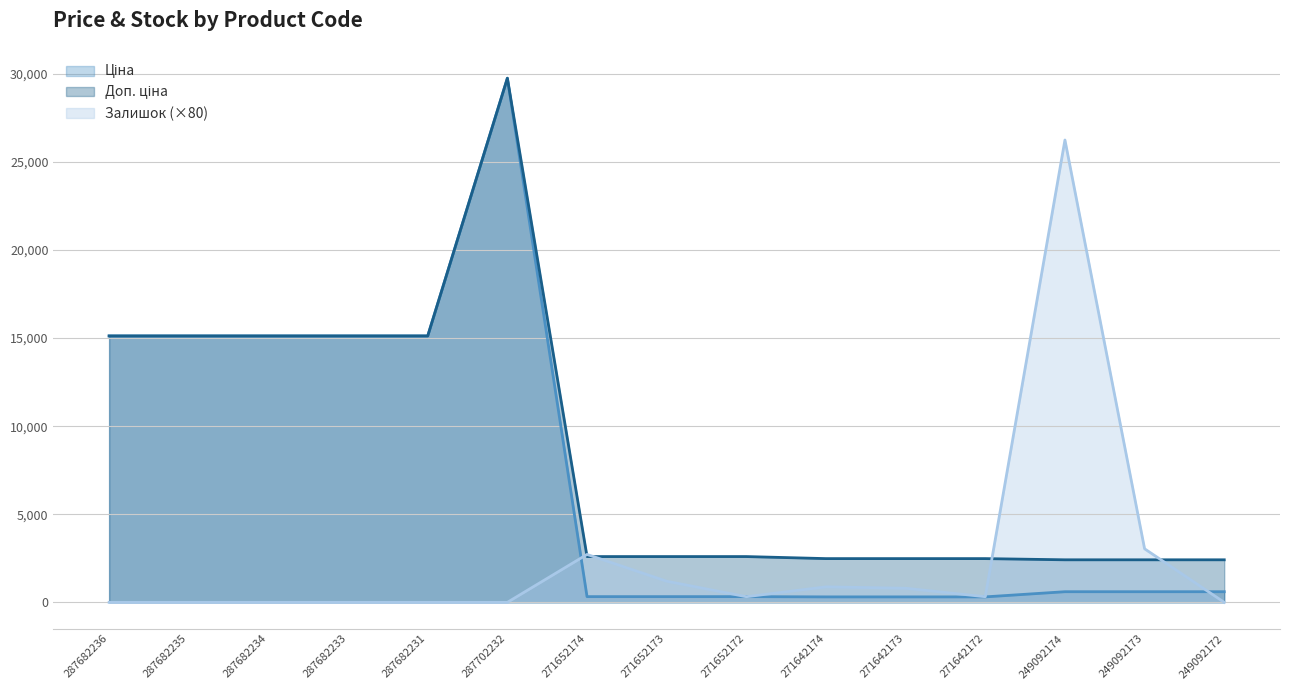

Is the value of Доп. ціна at 287682231 greater than the value of Залишок at 271642173?

Yes